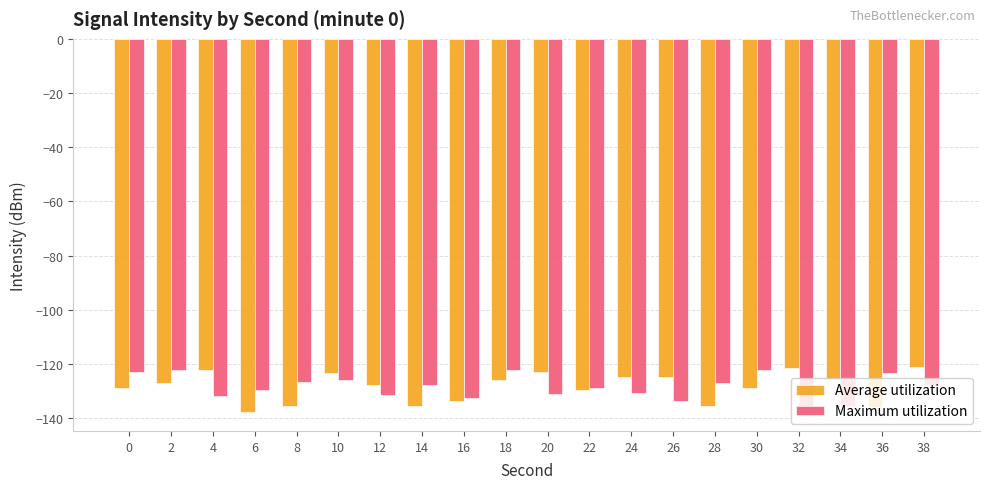

Rank the series at 36 from lowest to highest value.

Average utilization, Maximum utilization